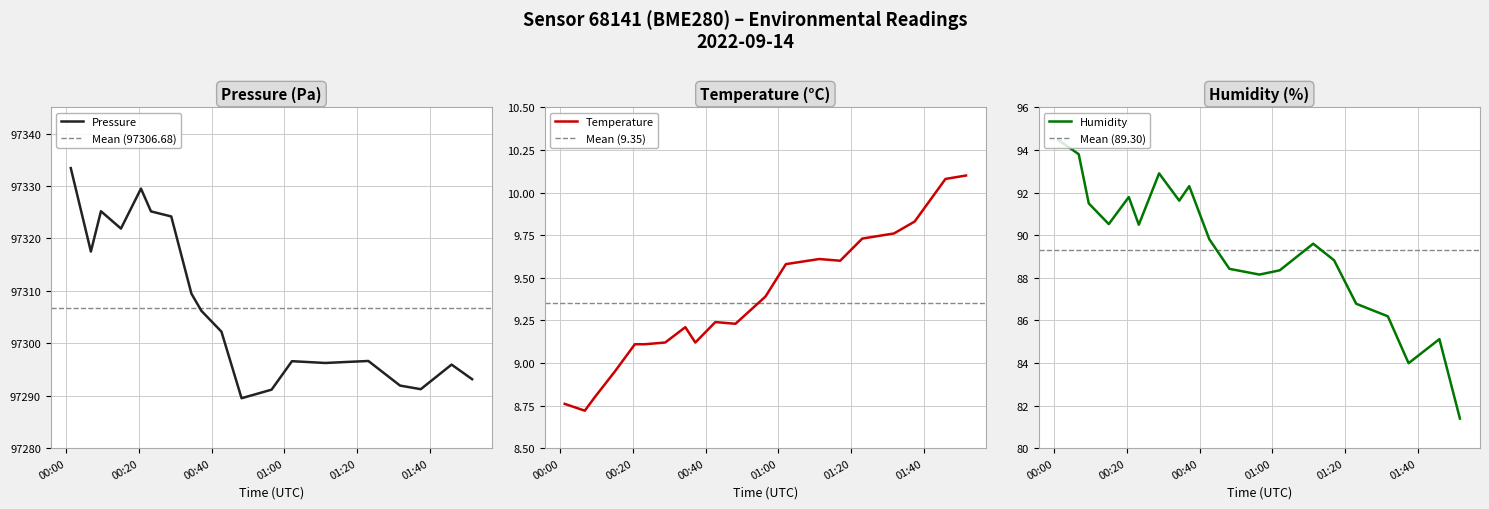

True or false: humidity and pressure cross at least once.

False